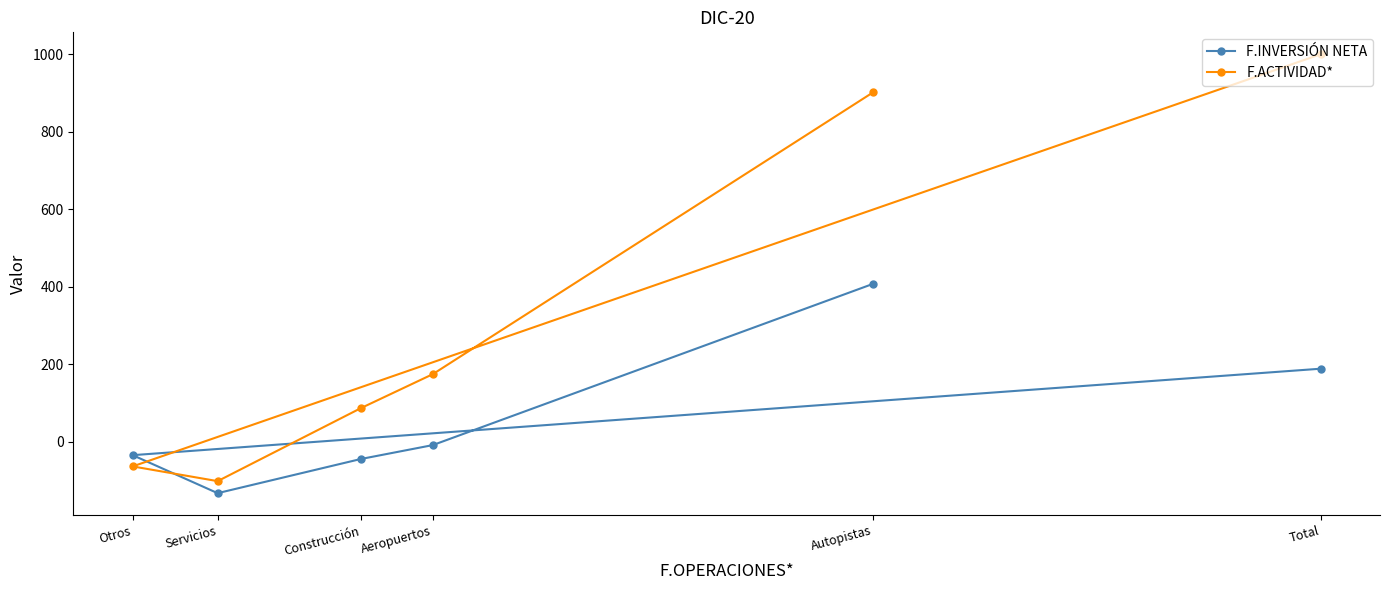

Which series has the widest spread of values?

F.ACTIVIDAD*